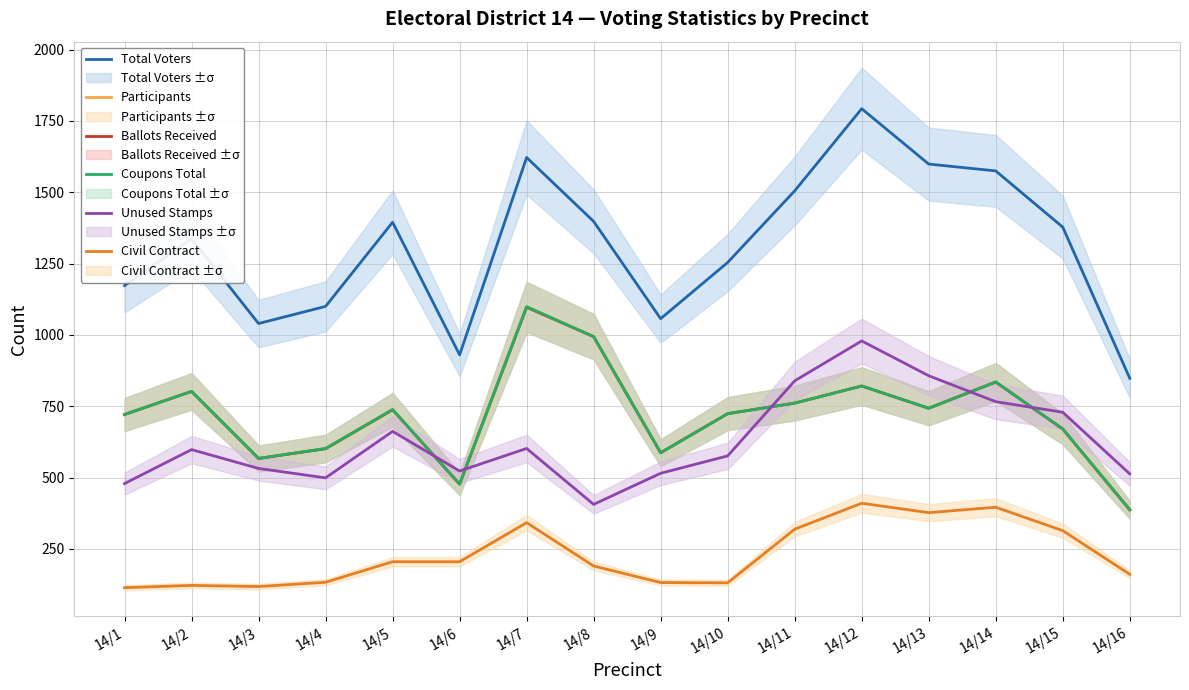

Reading left to right, what are all the values shown in this chart?

Total Voters: 14/1=1173	14/2=1337	14/3=1040	14/4=1100	14/5=1395	14/6=930	14/7=1622	14/8=1398	14/9=1057	14/10=1254	14/11=1505	14/12=1793	14/13=1599	14/14=1575	14/15=1378	14/16=848
Participants: 14/1=721	14/2=802	14/3=567	14/4=602	14/5=737	14/6=477	14/7=1099	14/8=994	14/9=587	14/10=724	14/11=761	14/12=821	14/13=743	14/14=835	14/15=671	14/16=387
Ballots Received: 14/1=721	14/2=802	14/3=567	14/4=601	14/5=738	14/6=477	14/7=1097	14/8=994	14/9=587	14/10=724	14/11=761	14/12=821	14/13=743	14/14=835	14/15=670	14/16=387
Coupons Total: 14/1=721	14/2=802	14/3=567	14/4=602	14/5=738	14/6=477	14/7=1099	14/8=994	14/9=587	14/10=724	14/11=761	14/12=821	14/13=743	14/14=835	14/15=671	14/16=387
Unused Stamps: 14/1=479	14/2=598	14/3=532	14/4=499	14/5=662	14/6=523	14/7=602	14/8=406	14/9=515	14/10=576	14/11=839	14/12=979	14/13=857	14/14=766	14/15=729	14/16=513
Civil Contract: 14/1=114	14/2=122	14/3=118	14/4=133	14/5=205	14/6=205	14/7=342	14/8=190	14/9=132	14/10=131	14/11=319	14/12=410	14/13=377	14/14=396	14/15=314	14/16=161